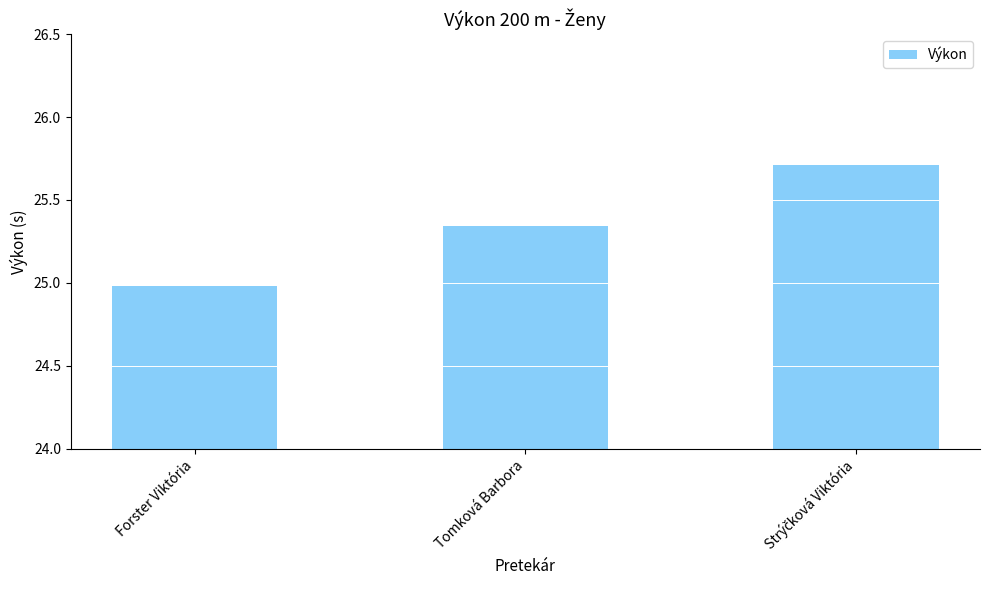

What is the value of the 3rd bar from the left?

25.7